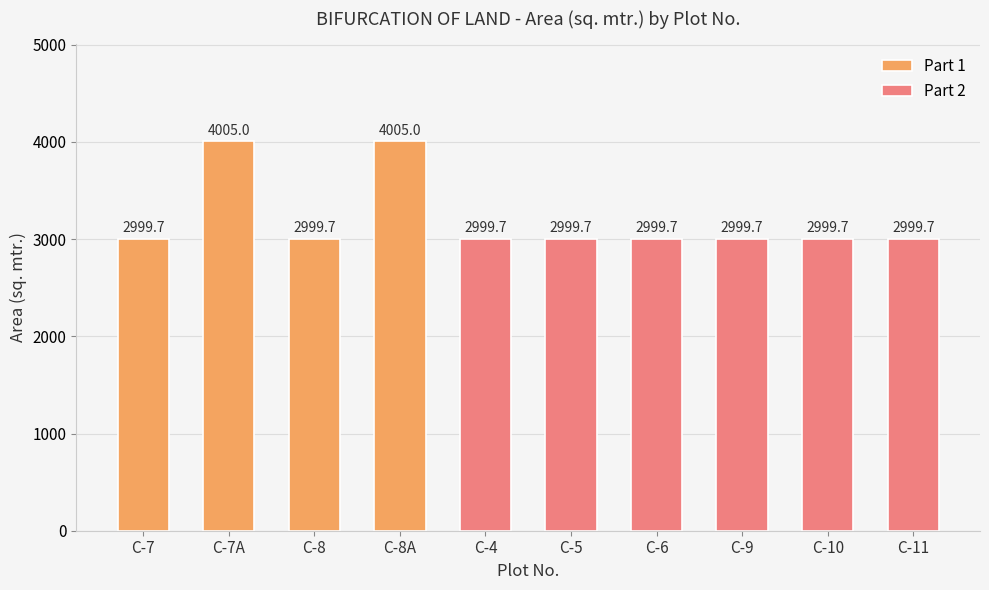

At which label is the value closest to 3502?

C-7